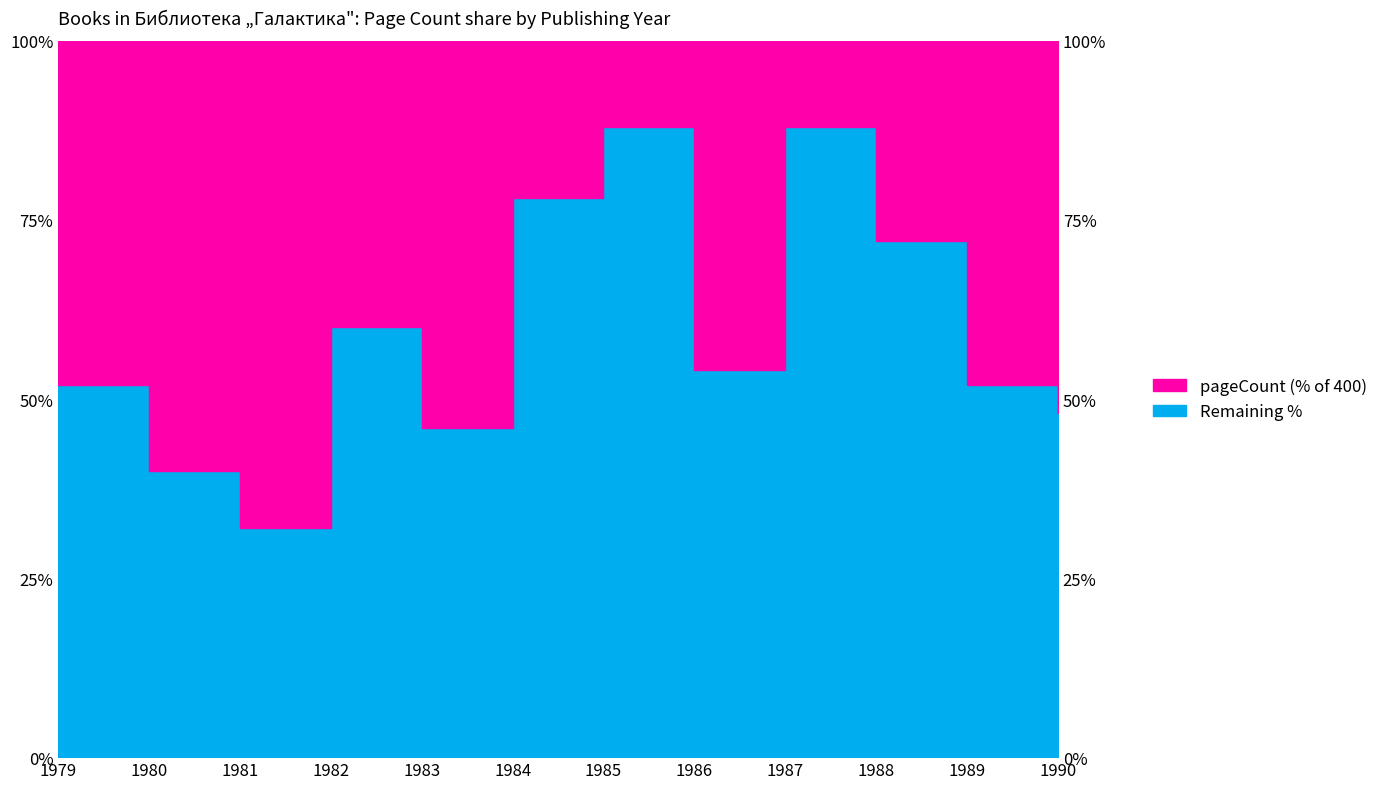

What is the difference between the maximum and minimum values?

56